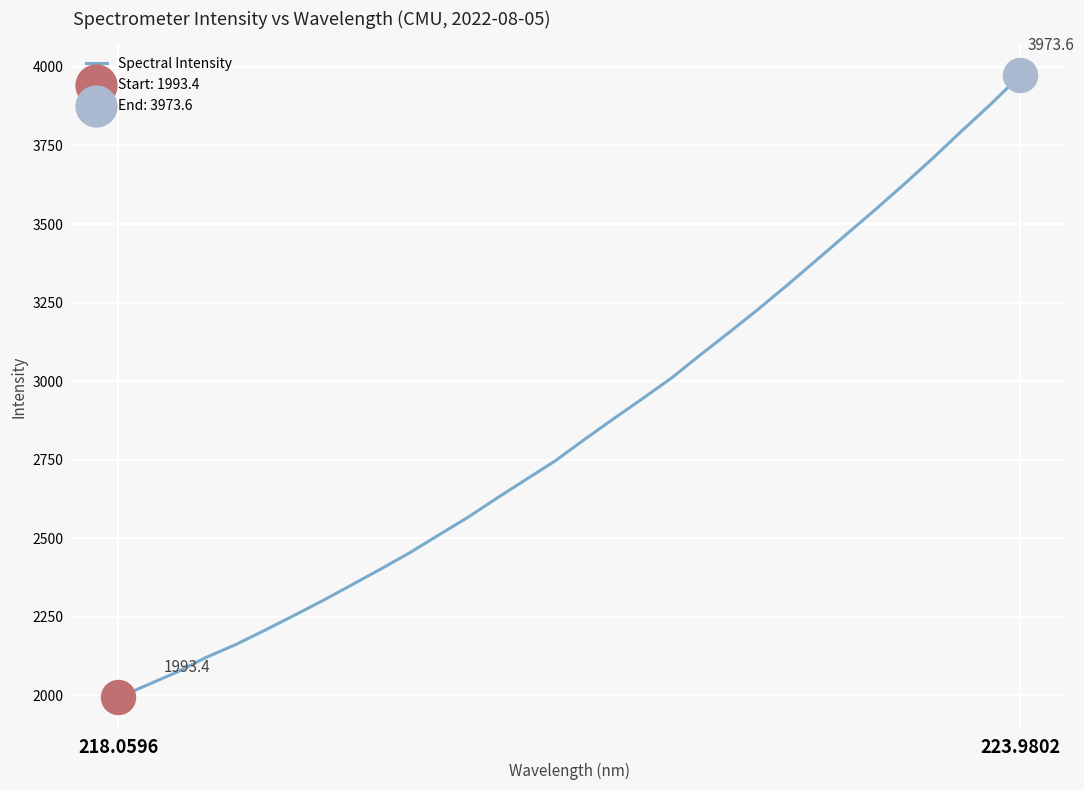

What is the maximum value shown in the chart?

3973.6